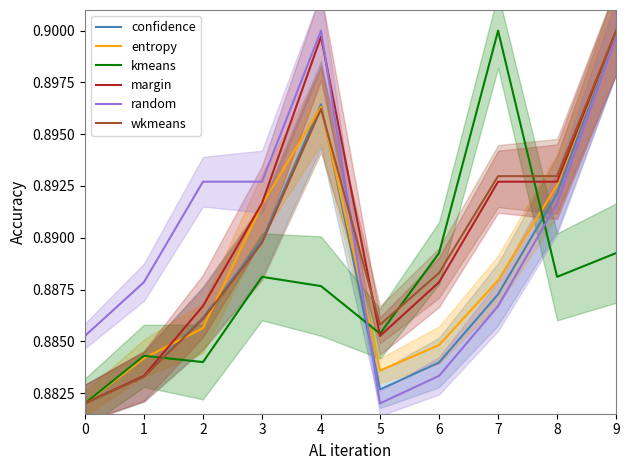

Rank the series at 1 from lowest to highest value.

wkmeans, confidence, margin, entropy, kmeans, random